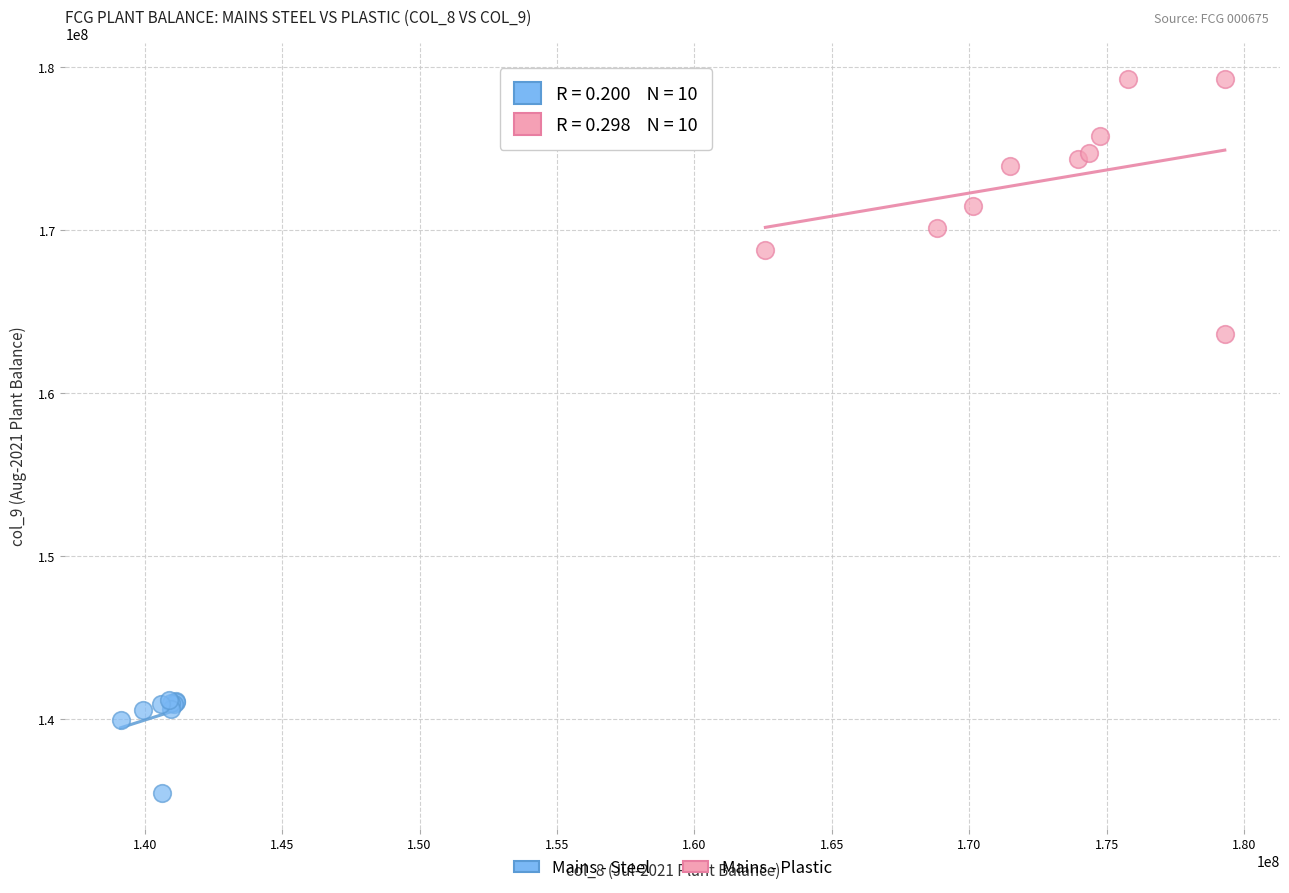

Which series has the widest spread of Y values?

Mains - Plastic